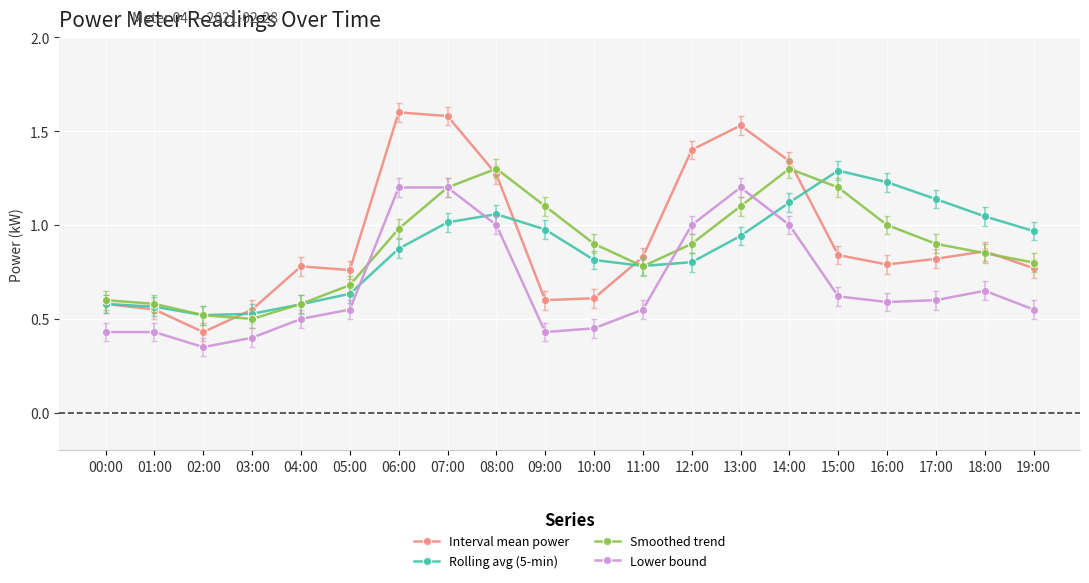

What is the greatest value displayed?

1.6